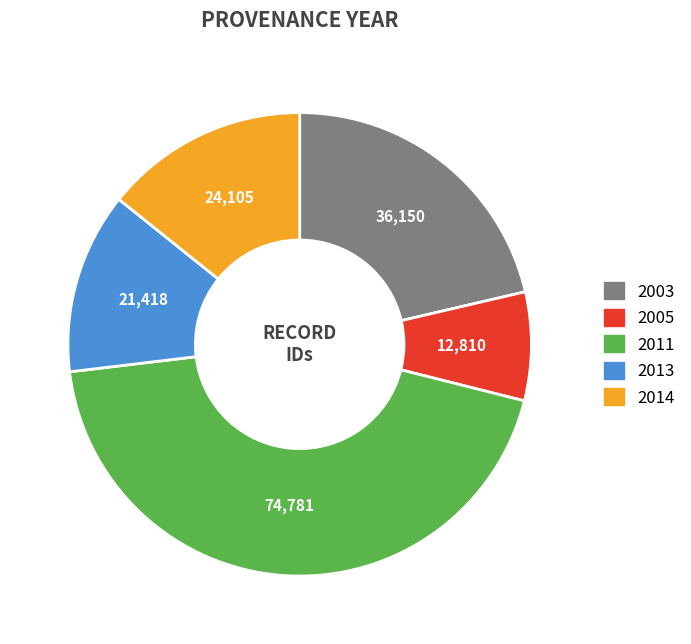

How many segments does this pie chart have?

5